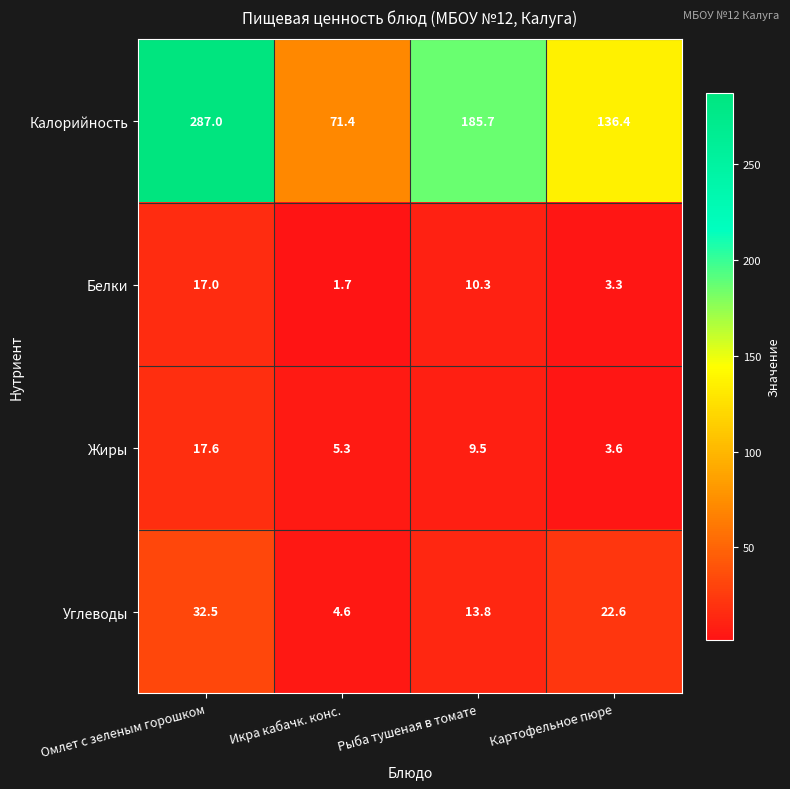

Which series has the largest total across all categories?

Калорийность